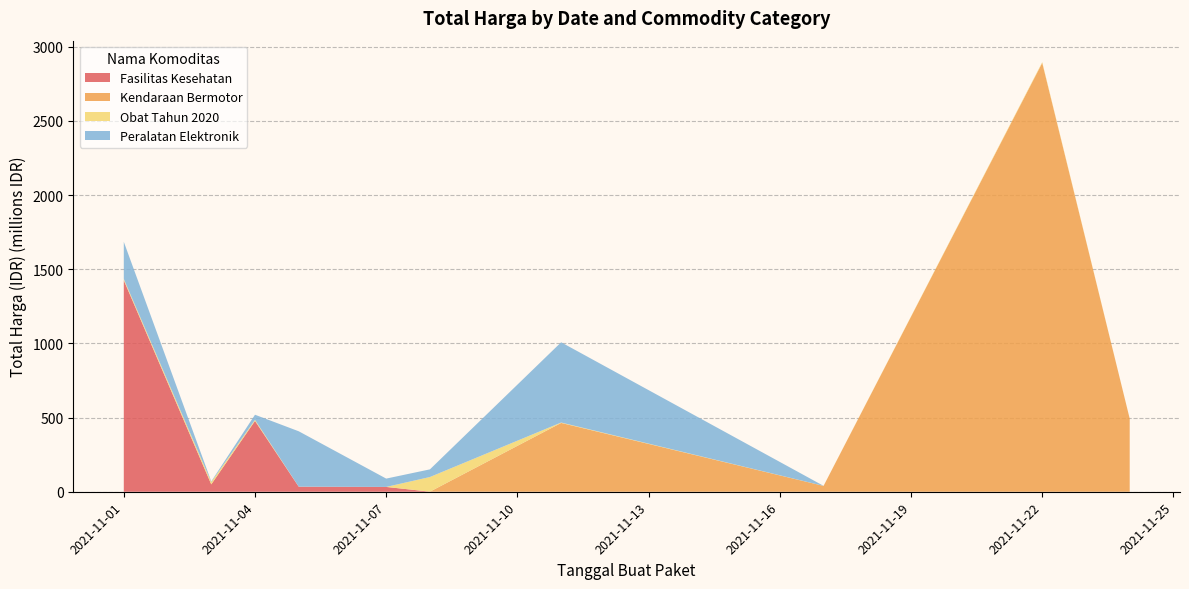

Reading left to right, list all the values displayed in this chart.

Fasilitas Kesehatan: 2021-11-01=1425867900	2021-11-03=49730040	2021-11-04=477600000	2021-11-05=34000000	2021-11-07=32441200	2021-11-08=577875	2021-11-11=0	2021-11-17=0	2021-11-22=0	2021-11-24=0
Kendaraan Bermotor: 2021-11-01=0	2021-11-03=0	2021-11-04=0	2021-11-05=0	2021-11-07=0	2021-11-08=0	2021-11-11=464002100	2021-11-17=39440000	2021-11-22=2892122000	2021-11-24=493000000
Obat Tahun 2020: 2021-11-01=9180000	2021-11-03=15513960	2021-11-04=7401240	2021-11-05=333600	2021-11-07=78000	2021-11-08=98772570	2021-11-11=2772000	2021-11-17=265000	2021-11-22=4672200	2021-11-24=182000
Peralatan Elektronik: 2021-11-01=250350000	2021-11-03=4350000	2021-11-04=34292000	2021-11-05=373404000	2021-11-07=56152800	2021-11-08=51601000	2021-11-11=541071000	2021-11-17=0	2021-11-22=0	2021-11-24=0